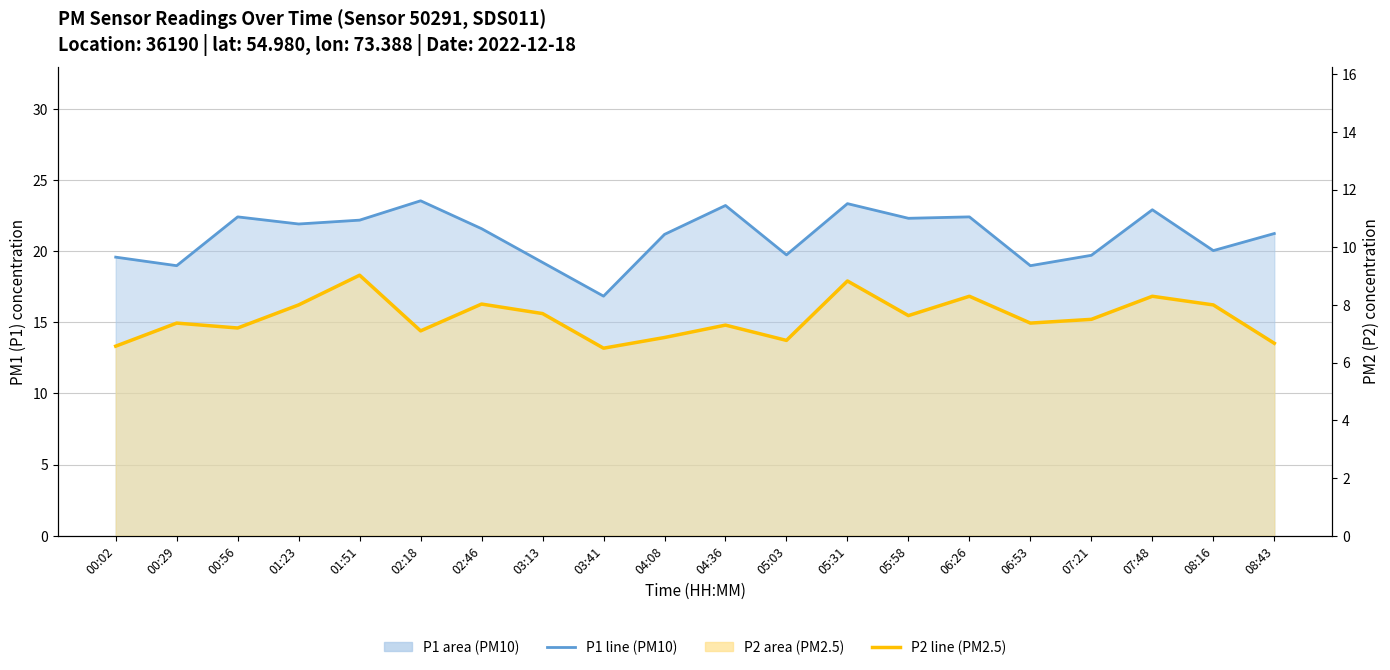

What is the sum of the P2 (PM2.5) line values at 00:02 and 04:08?

13.4